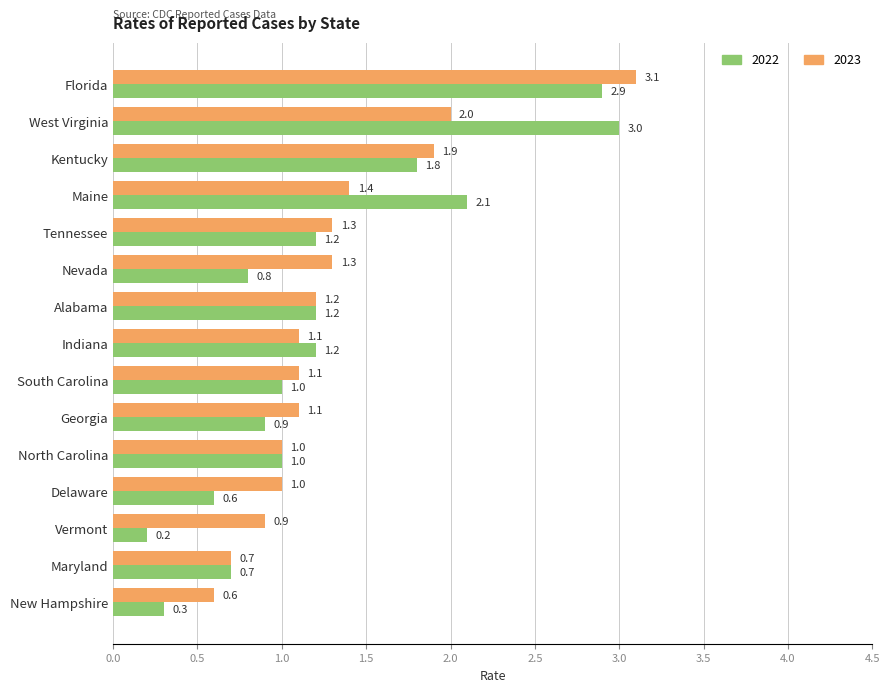

What is the difference between the highest and lowest values at Indiana?

0.1